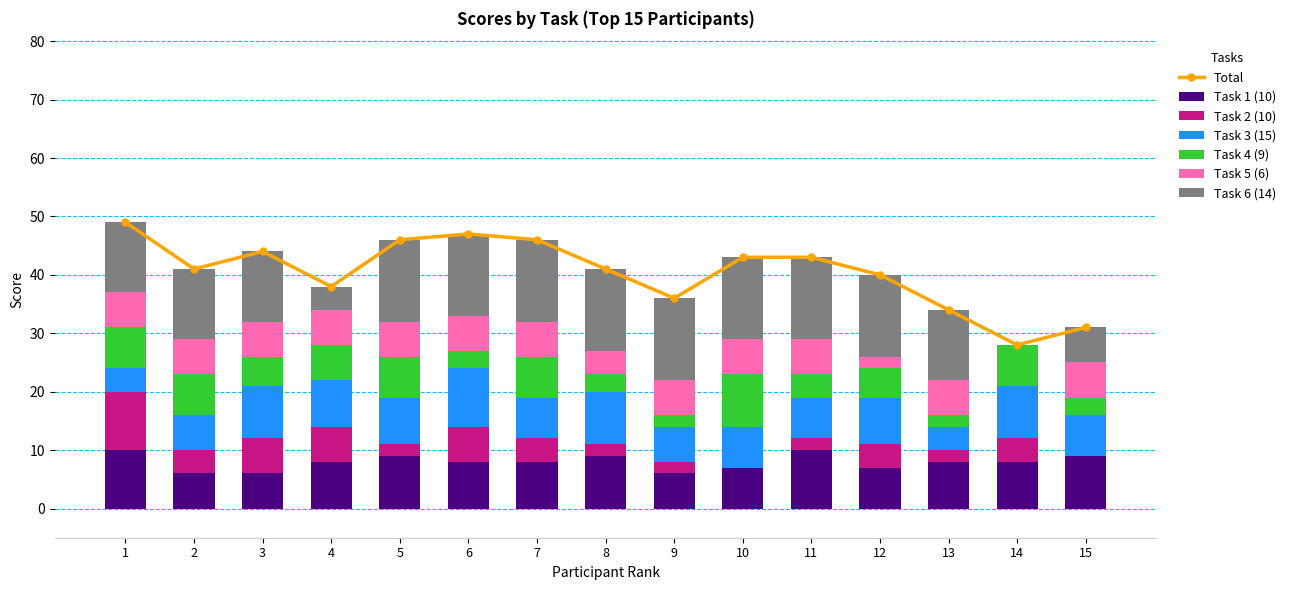

Which series has the largest range (max minus min)?

Task 6 (14)